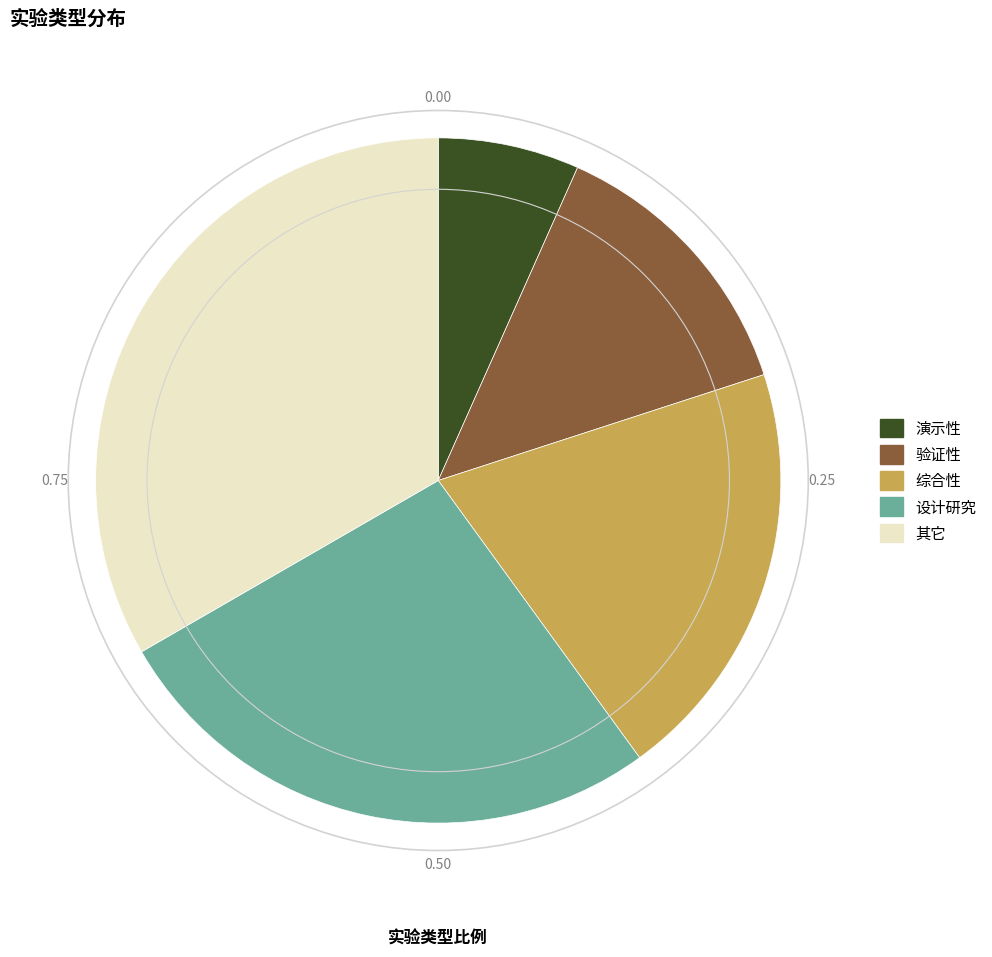

Which category has the biggest portion of the pie?

其它